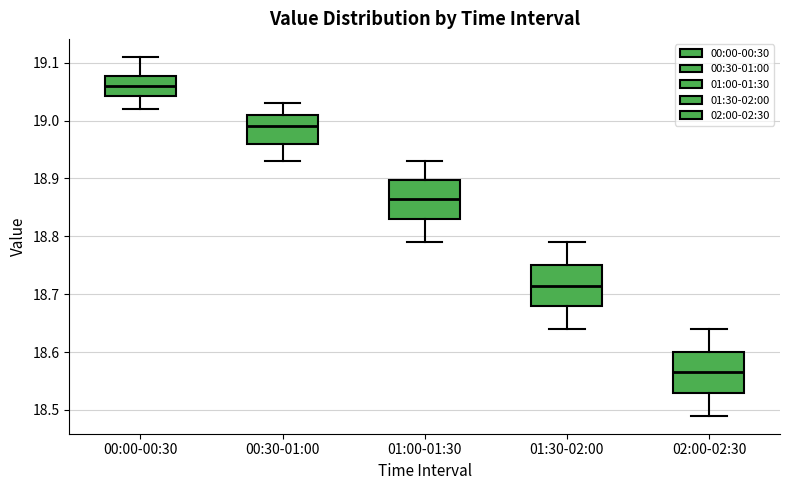

Reading left to right, read every box against the y-axis: the position of its median line, the range the box covers, and the ends of its whiskers. The values are not printed on the chart, so give them approximately, as read against the axis.

00:00-00:30: median 19.06, box 19.04 to 19.08, whiskers 19.02 to 19.11
00:30-01:00: median 18.99, box 18.96 to 19.01, whiskers 18.93 to 19.03
01:00-01:30: median 18.87, box 18.83 to 18.90, whiskers 18.79 to 18.93
01:30-02:00: median 18.72, box 18.68 to 18.75, whiskers 18.64 to 18.79
02:00-02:30: median 18.57, box 18.53 to 18.60, whiskers 18.49 to 18.64